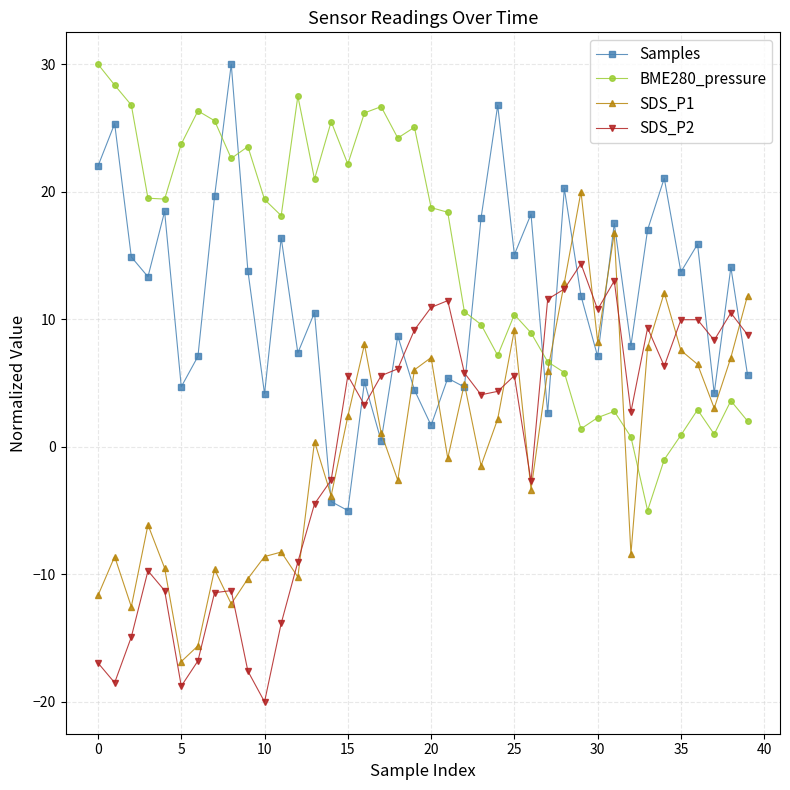

Which series ends up on top after the final intersection of BME280_pressure and SDS_P2?

SDS_P2